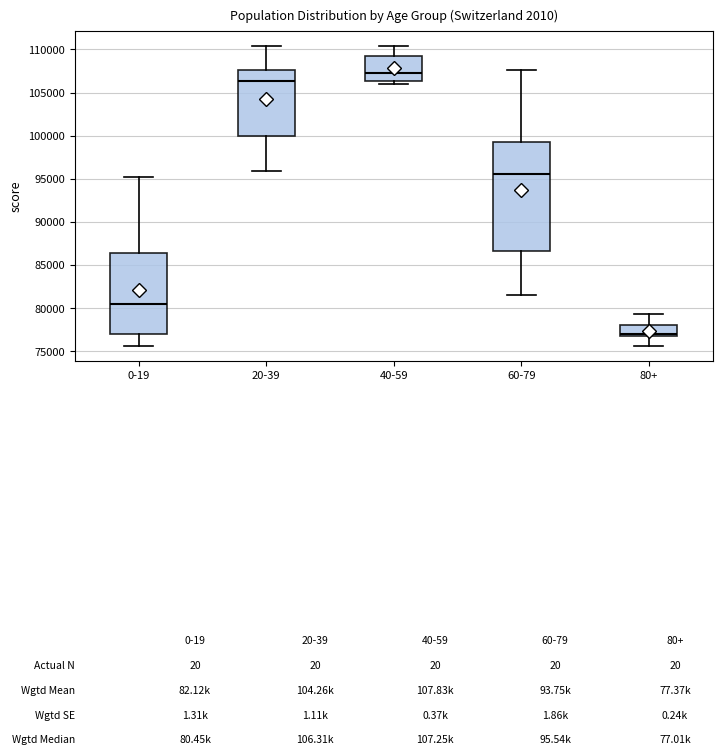

Which box has the lowest median line?

80+